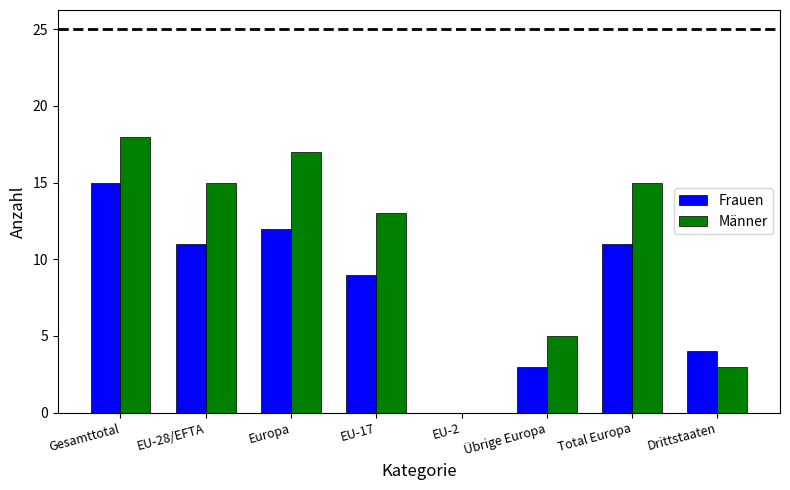

Is it true that Frauen equals 16 at EU-28/EFTA?

False